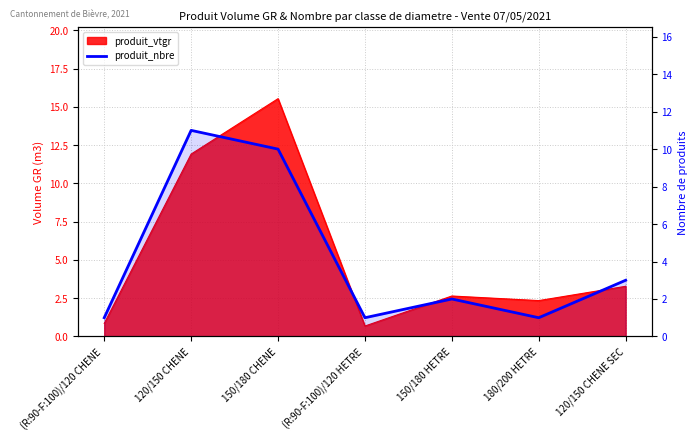

Where is the first local minimum?

(R:90-F:100)/120 HETRE